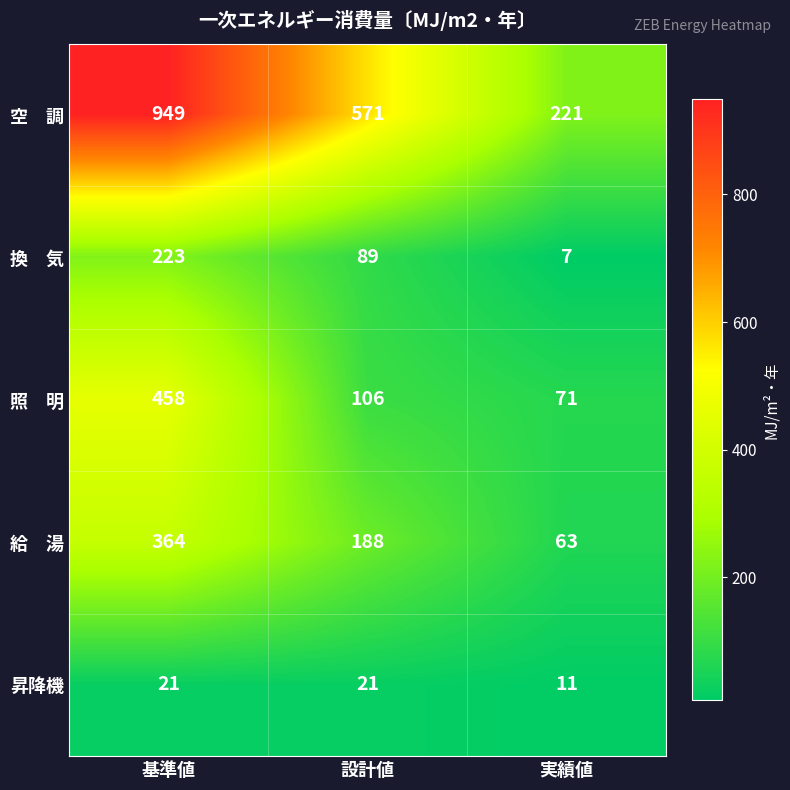

Which label corresponds to the smallest value in the chart?

実績値